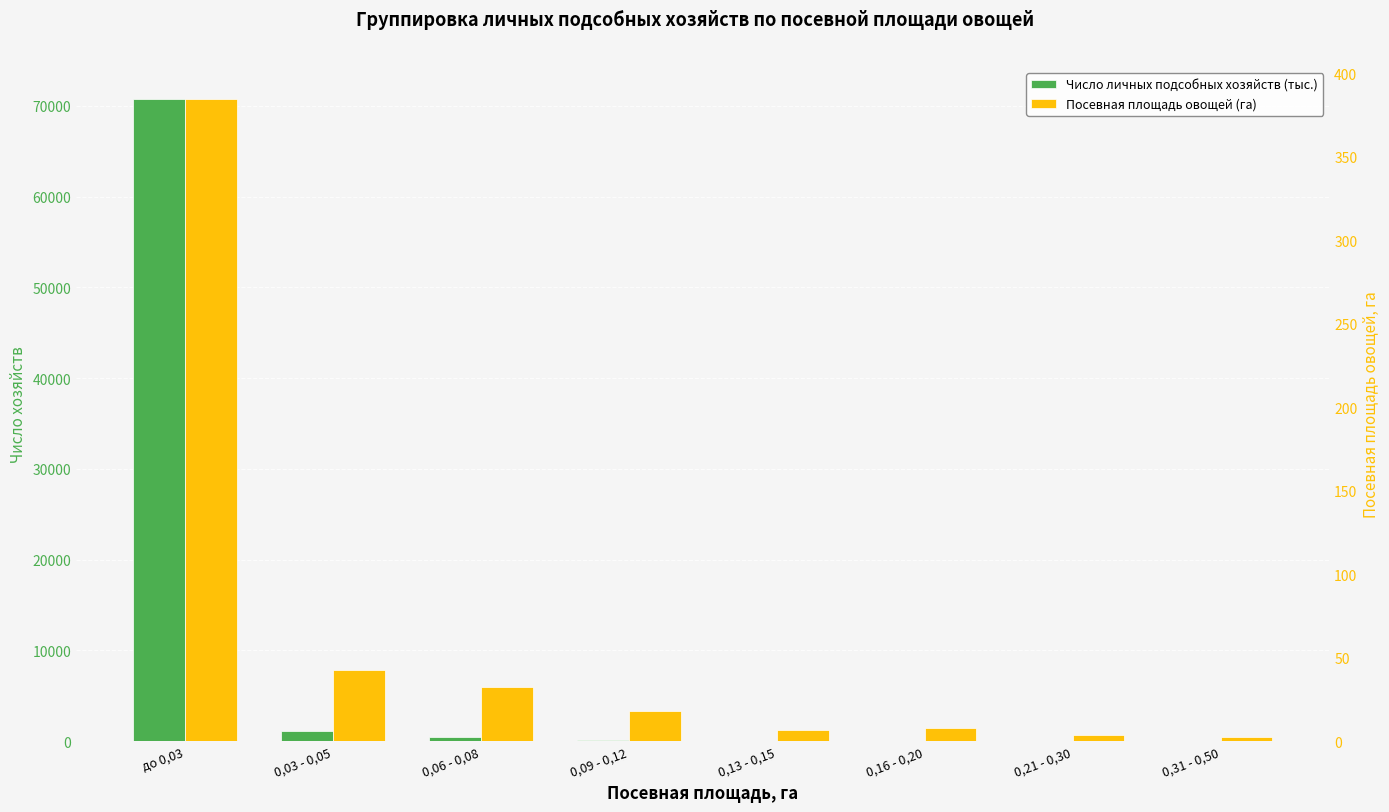

What is the maximum value for Посевная площадь овощей (га)?

384.5